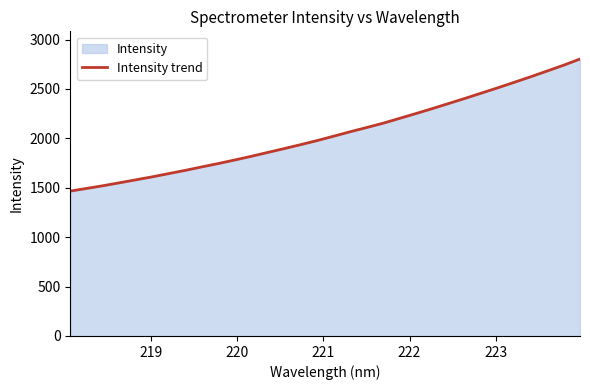

What is the maximum value shown in the chart?

2802.7